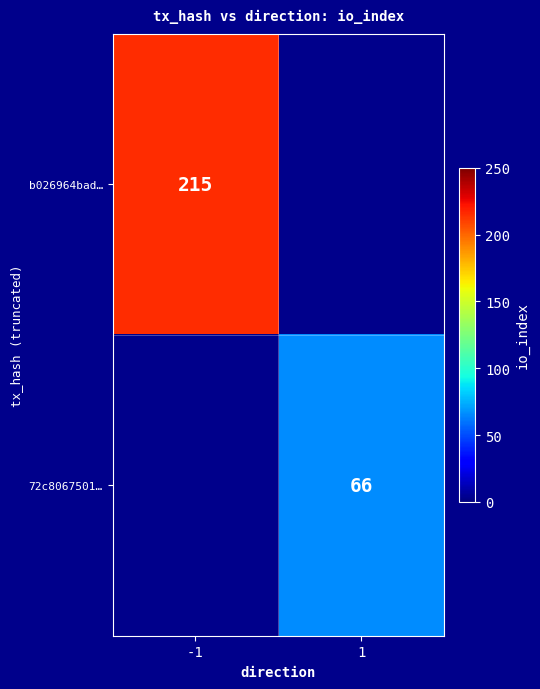

Is it true that b026964bad… equals 132 at -1?

False